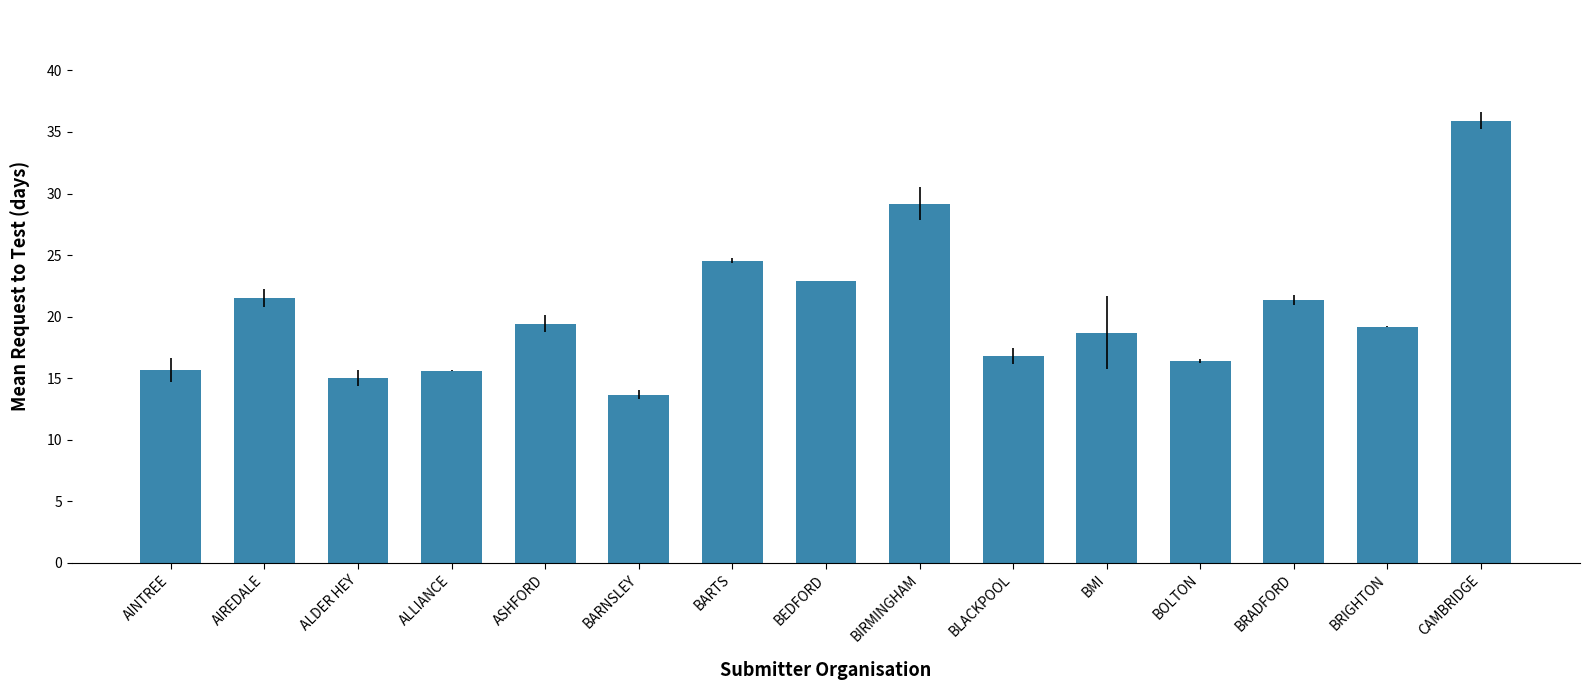

Is it true that the value at CAMBRIDGE is 19.5?

False